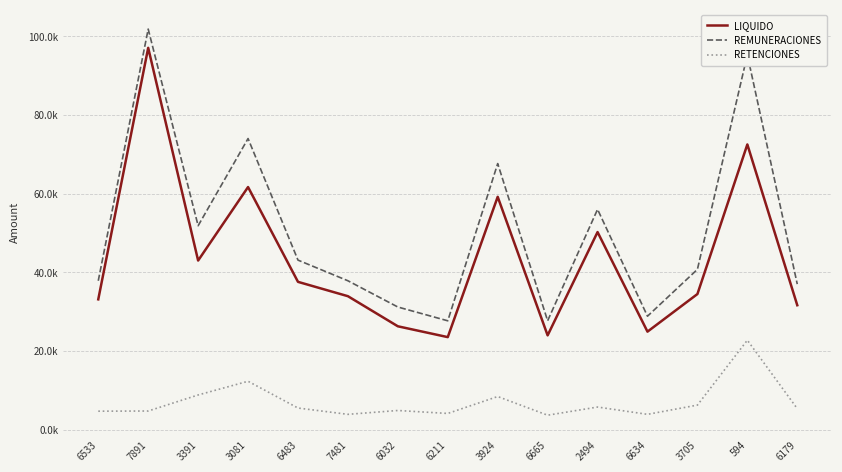

Which series has the largest range (max minus min)?

REMUNERACIONES